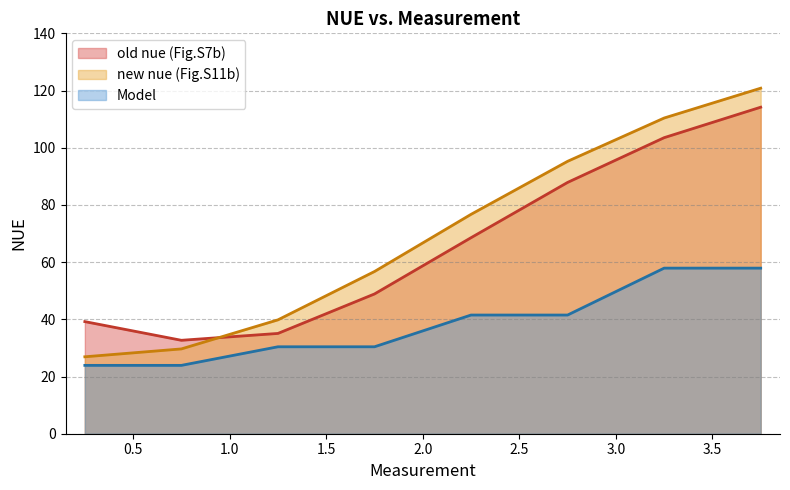

Reading left to right, list all the values displayed in this chart.

old nue (Fig.S7b): 39.2	32.7	35.1	48.9	68.5	87.9	103.5	114.2
new nue (Fig.S11b): 26.9	29.7	39.8	56.7	76.7	95.2	110.4	120.8
Model: 23.9	23.9	30.4	30.4	41.5	41.5	57.9	57.9